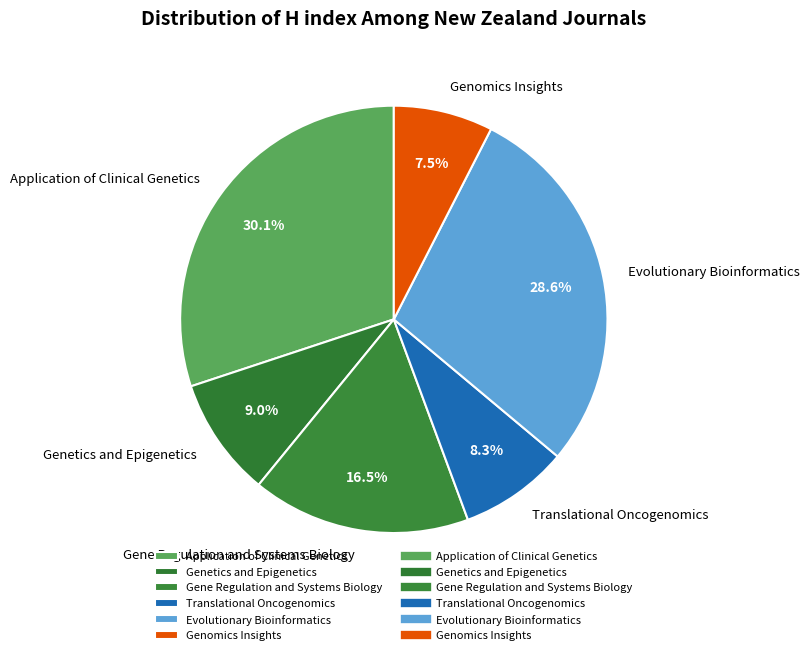

How many slices are in this pie chart?

6